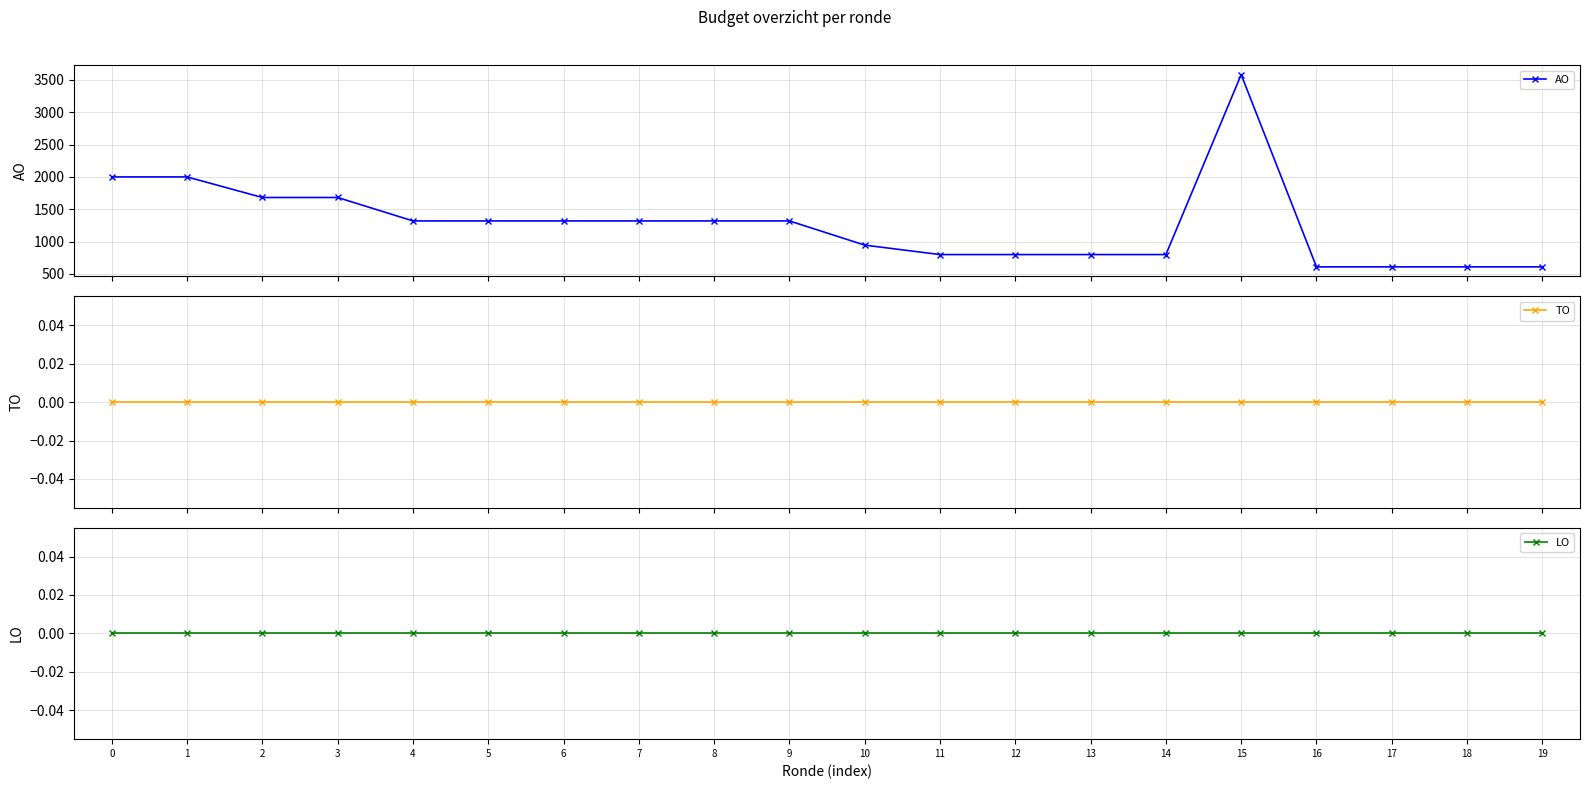

At how many categories does at least one series exceed 814?

12